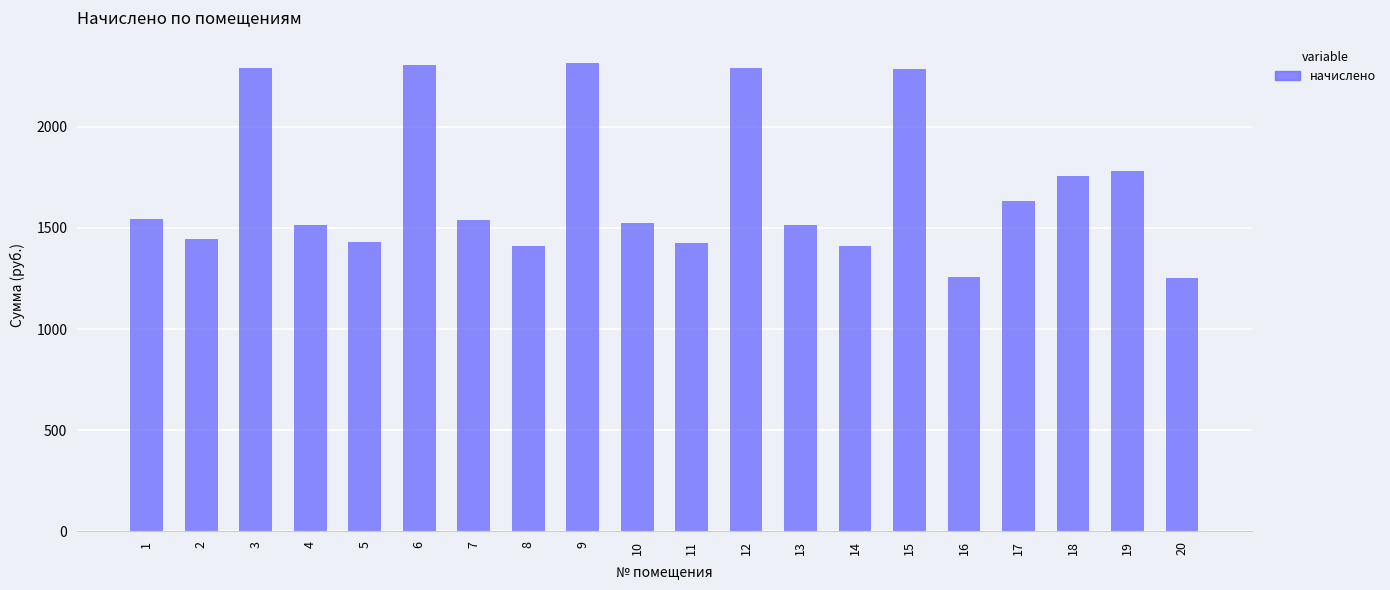

What is the value of the 20th bar from the left?

1253.6